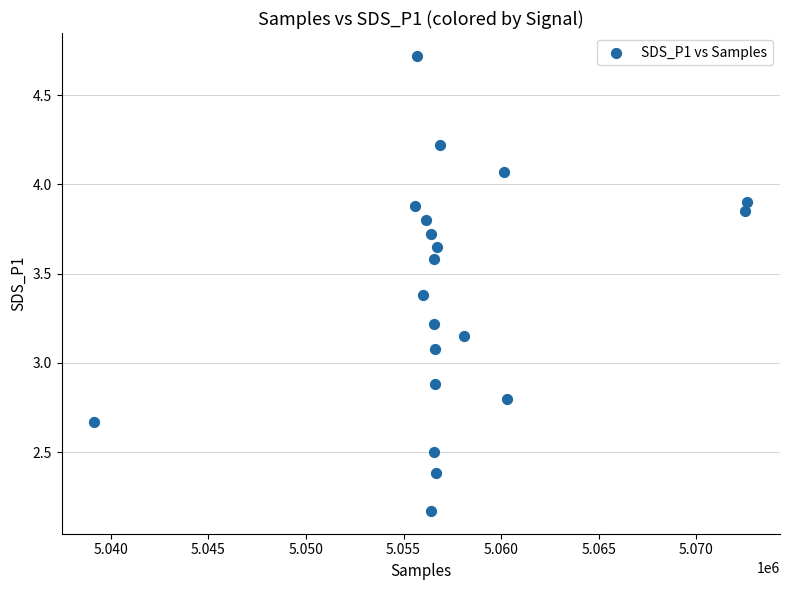

What is the range of X values (max minus min)?

33453.0